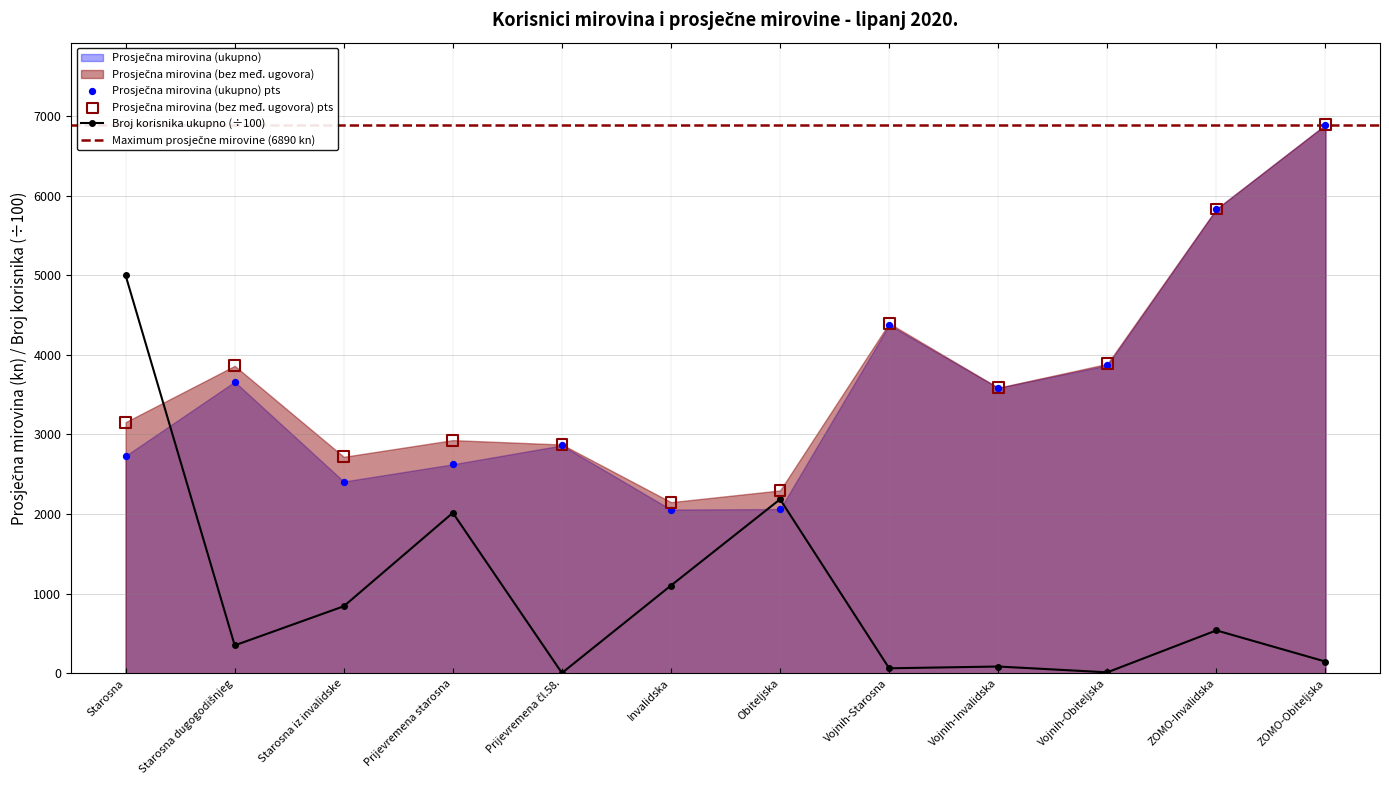

What is the total value across all series at Invalidska?

5306.2